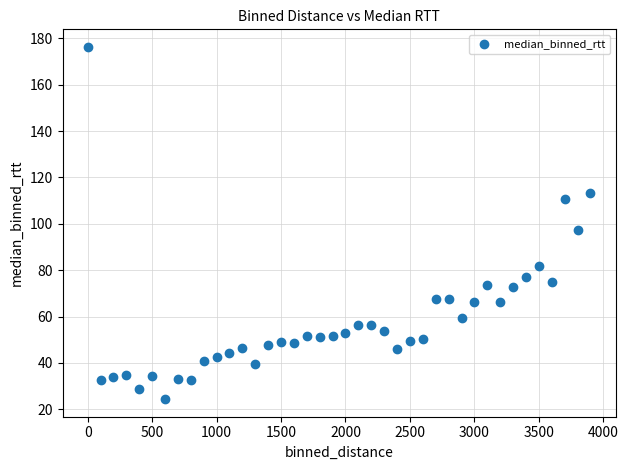

What is the range of X values (max minus min)?

3900.0